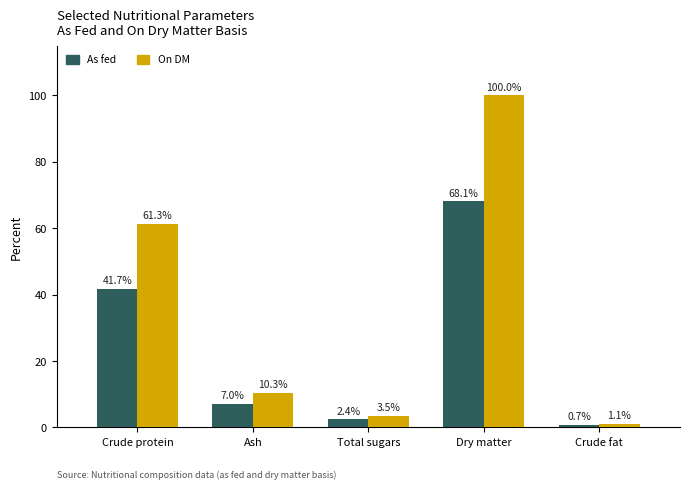

What is the label of the 4th bar from the right?

Ash